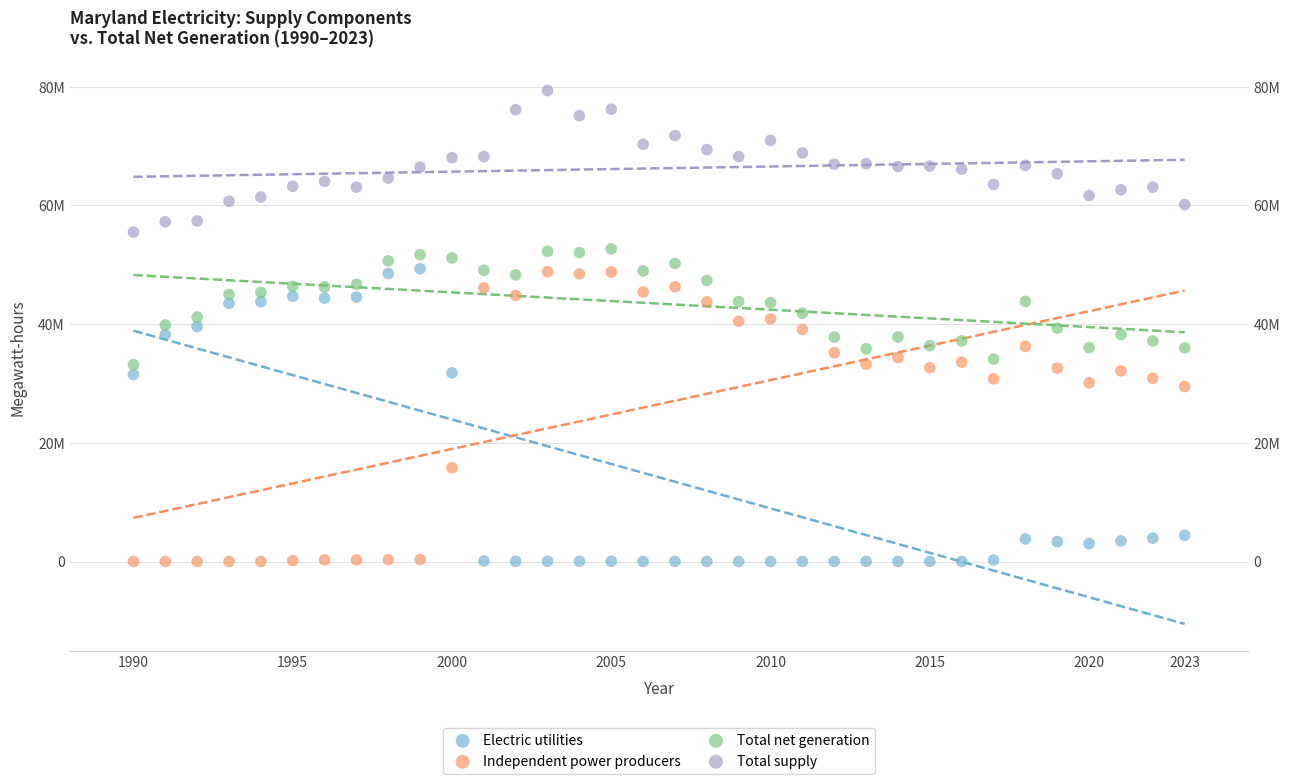

What are all the series names shown in the legend?

Electric utilities, Independent power producers, Total net generation, Total supply